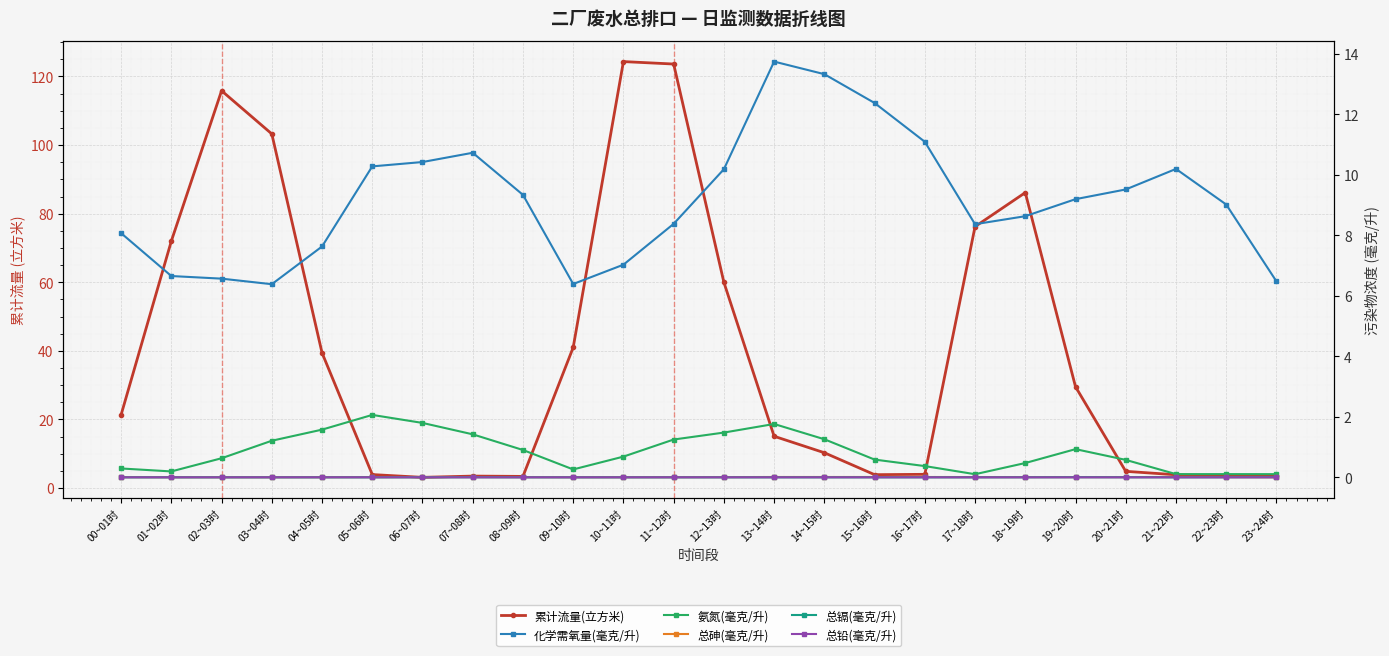

What is the spread (max minus min) of values at 03~04时?

103.3